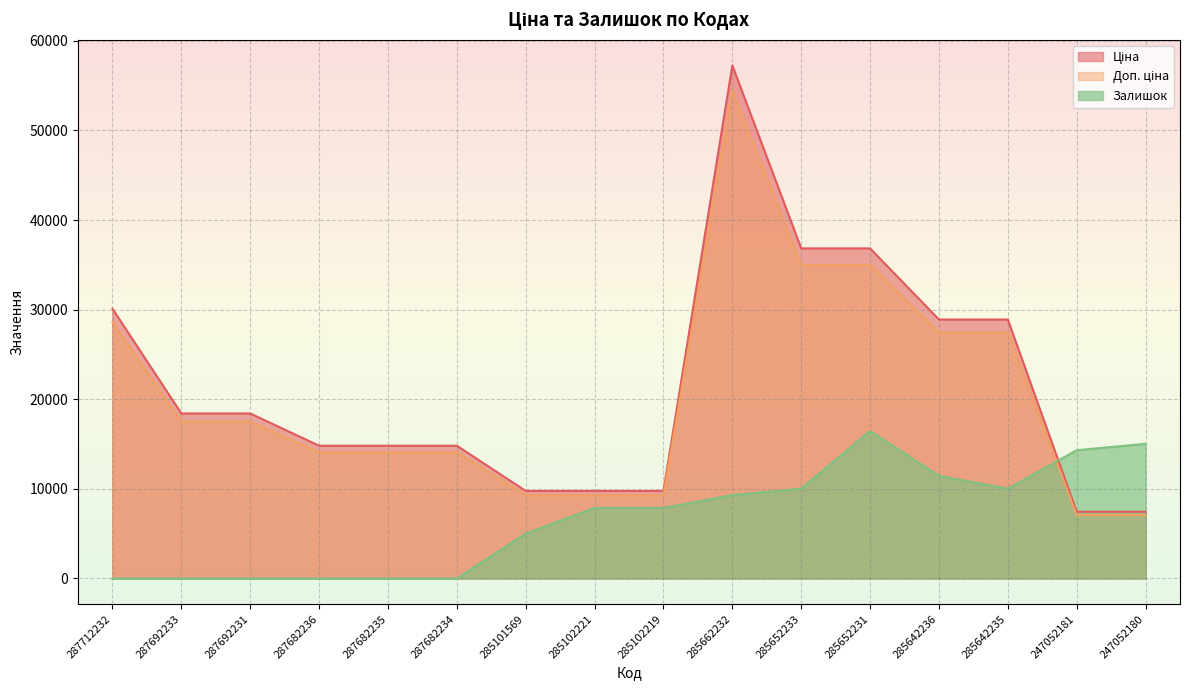

The value of Ціна at 287682235 is 22903.0. True or false?

False